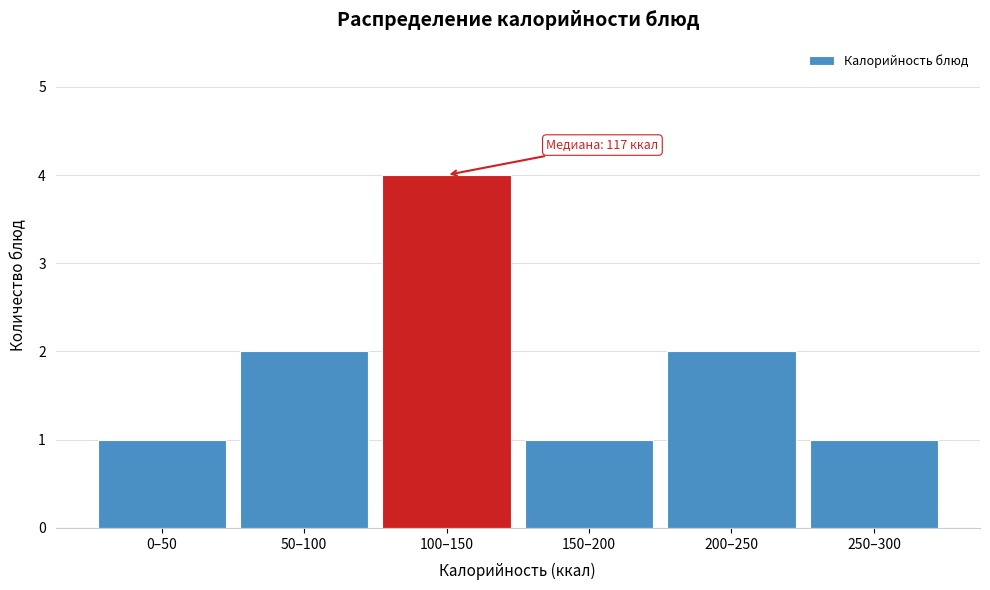

Reading right to left, extract all data points from this chart.

1	2	1	4	2	1